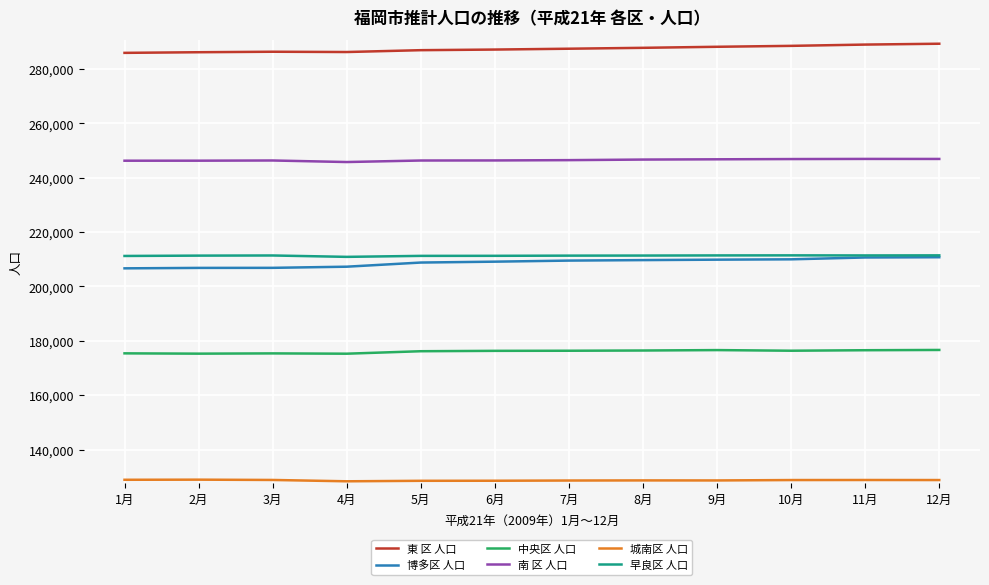

True or false: 南 区 人口 and 博多区 人口 intersect in this chart.

False